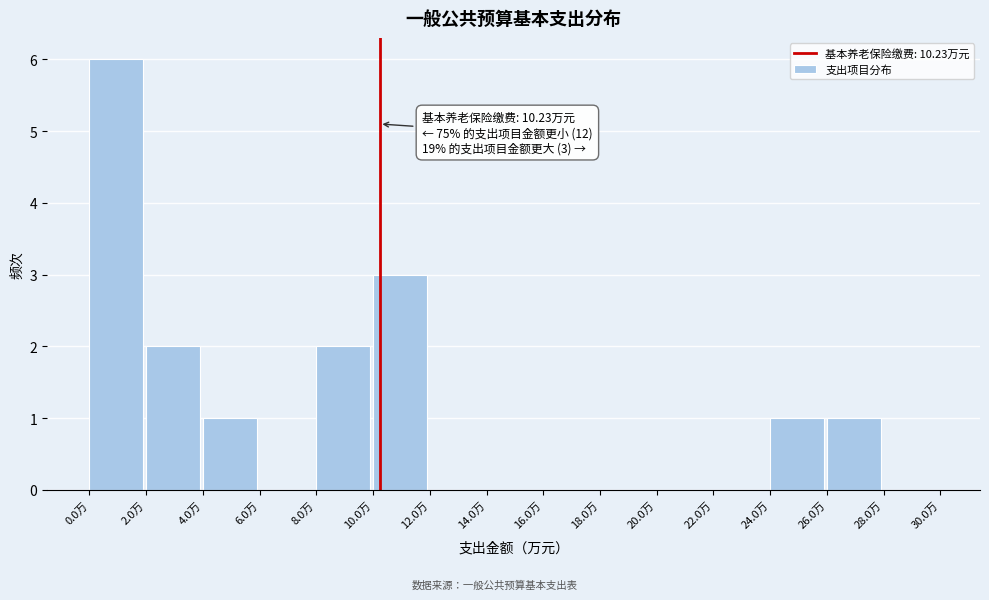

Over which range of the x-axis is the bar tallest?

0 to 2